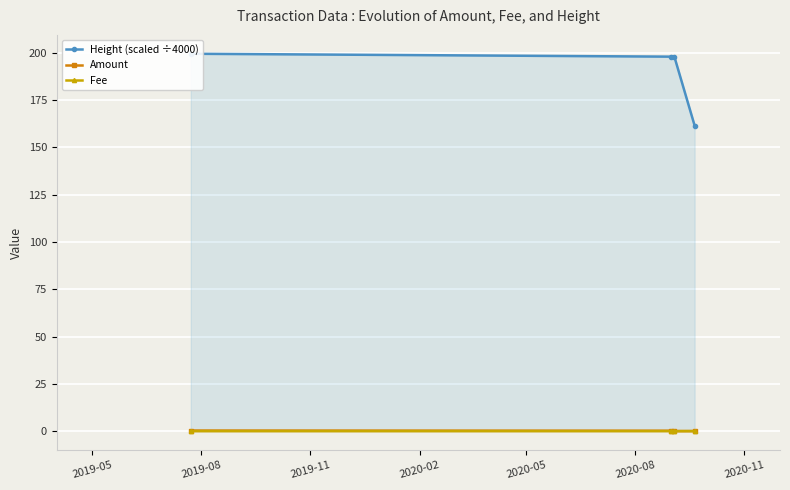

Which series has the widest spread of values?

Height (scaled ÷4000)